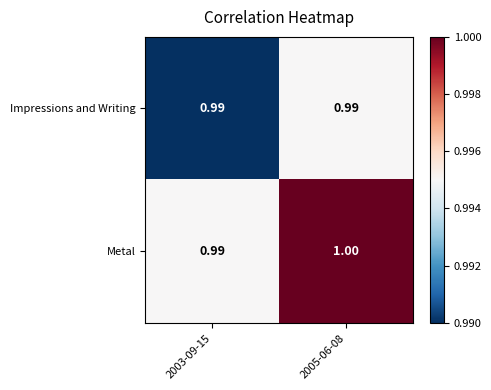

At how many categories does at least one series exceed 0?

2